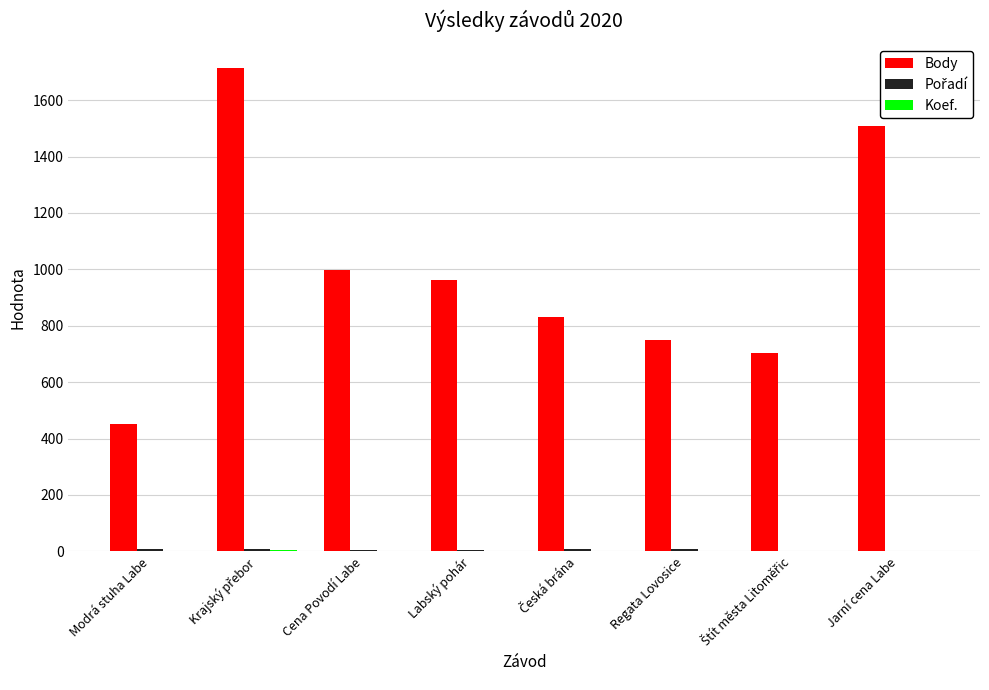

At which label is Body closest to 1082?

Cena Povodí Labe